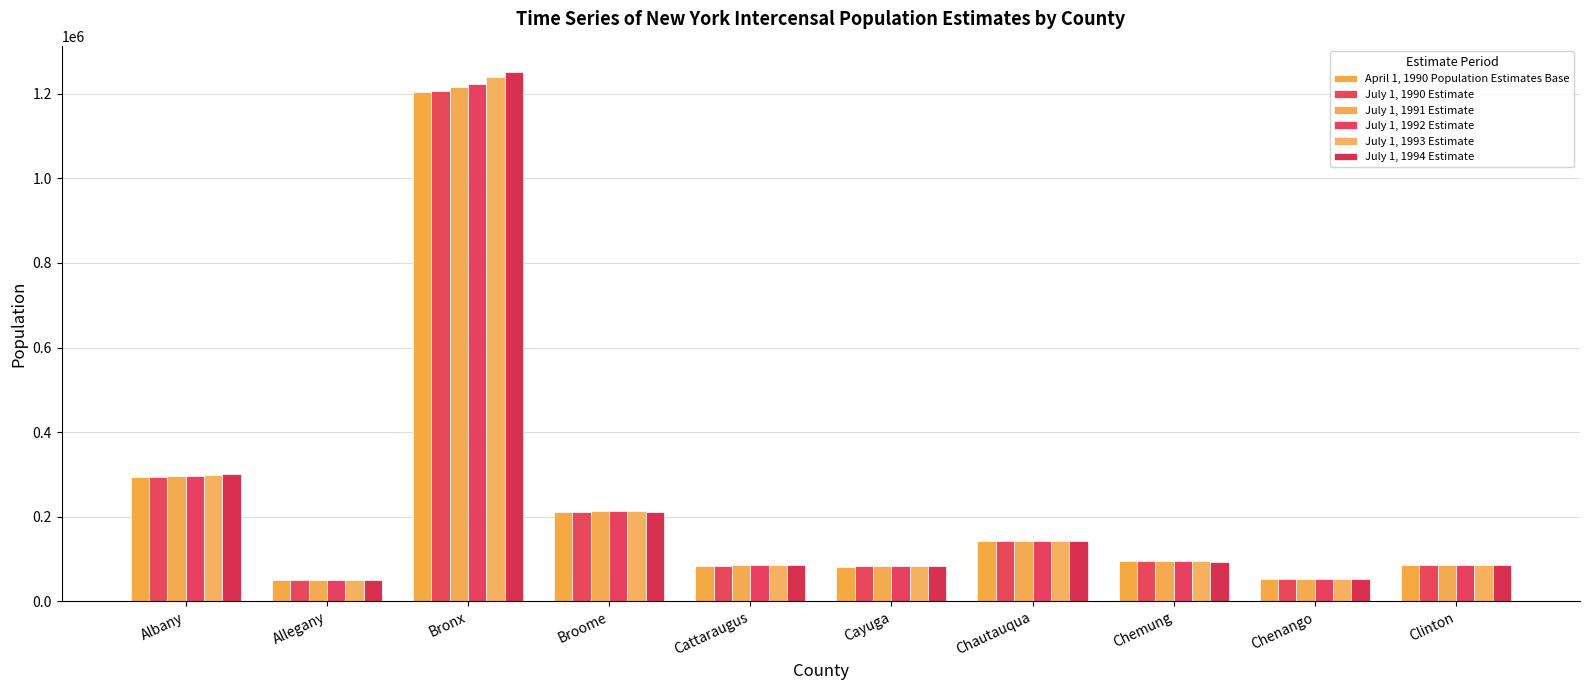

Are the bars grouped side by side (vs. stacked)?

Yes